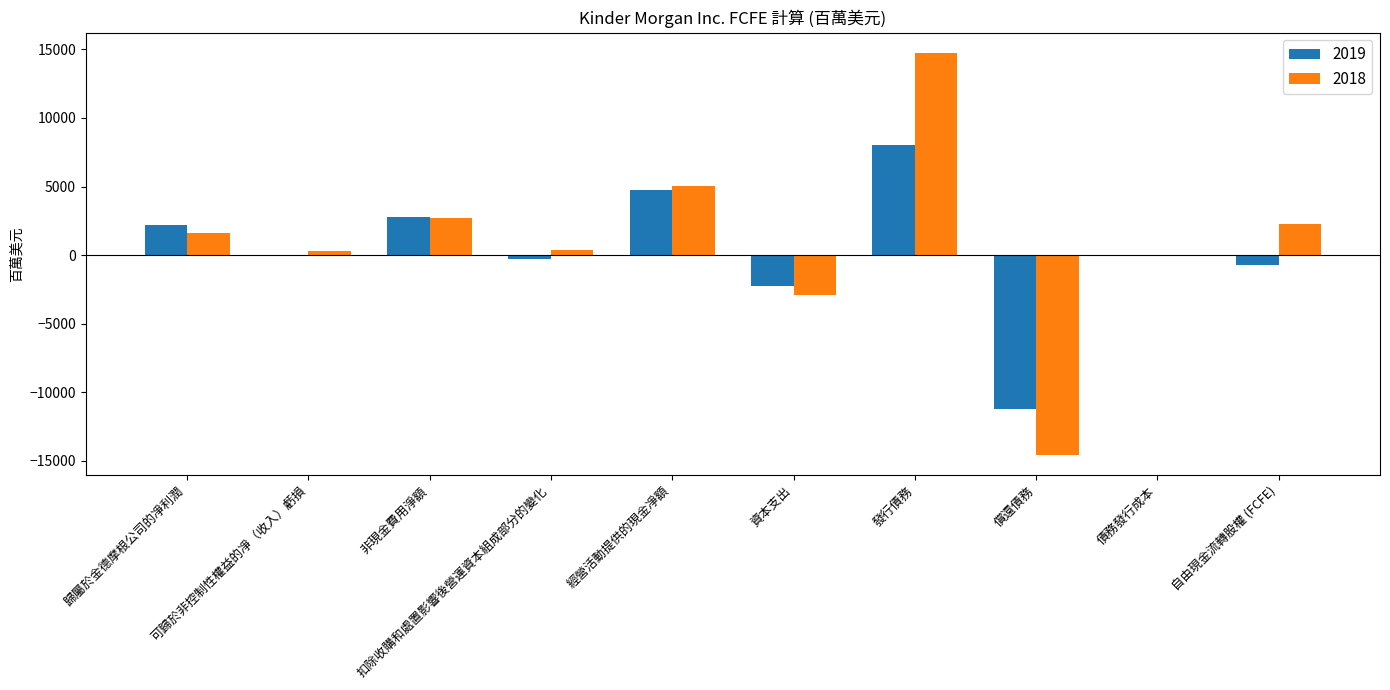

What is the maximum value shown in the chart?

14751